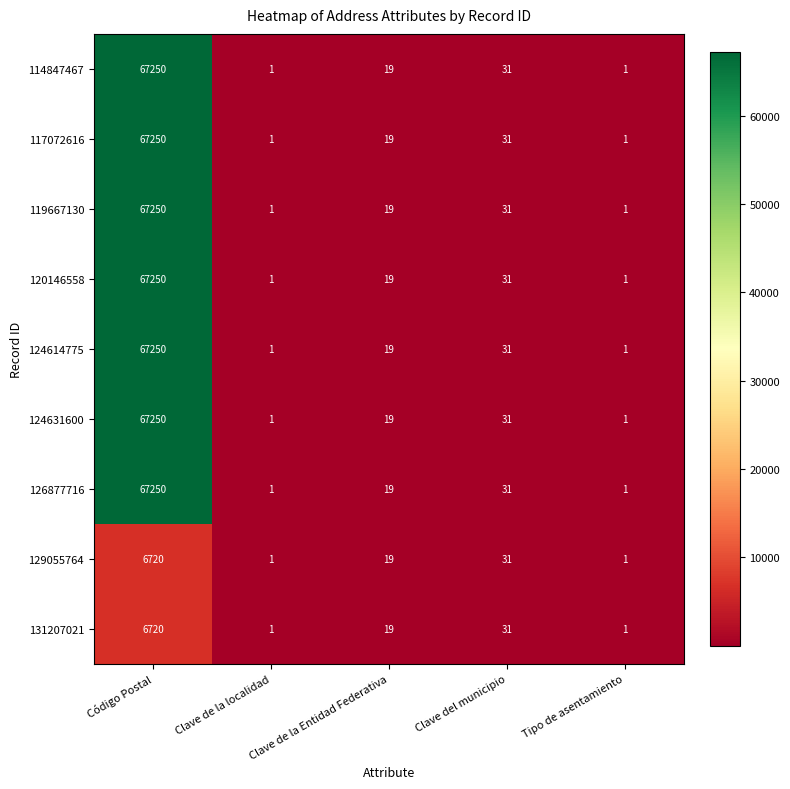

Count the number of categories in the chart.

5